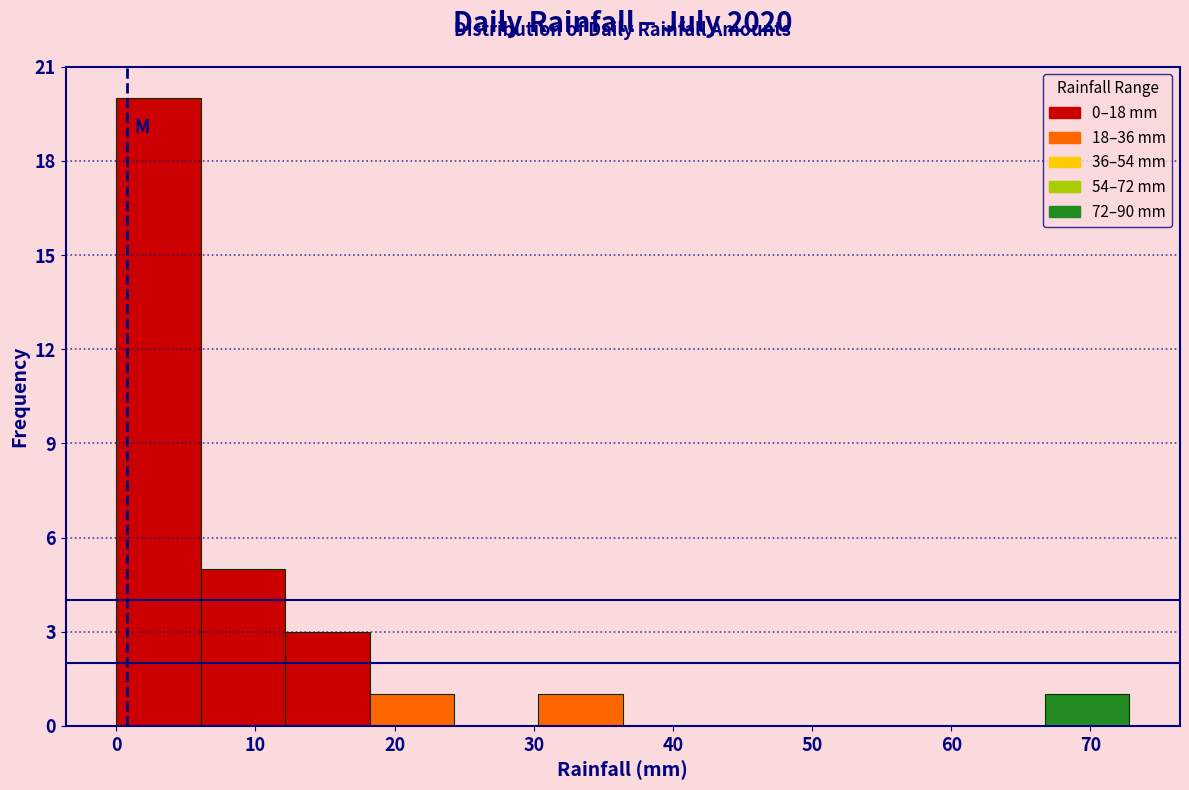

Reading left to right, list every bar in this chart as the range it spans on the x-axis followed by its height. Neither the bar edges nor the heights are printed on the chart, so give them approximately, as read against the axes.

0 to 6: 20
6 to 12: 5
12 to 18: 3
18 to 24: 1
24 to 30: 0
30 to 36: 1
36 to 42: 0
42 to 49: 0
49 to 55: 0
55 to 61: 0
61 to 67: 0
67 to 73: 1